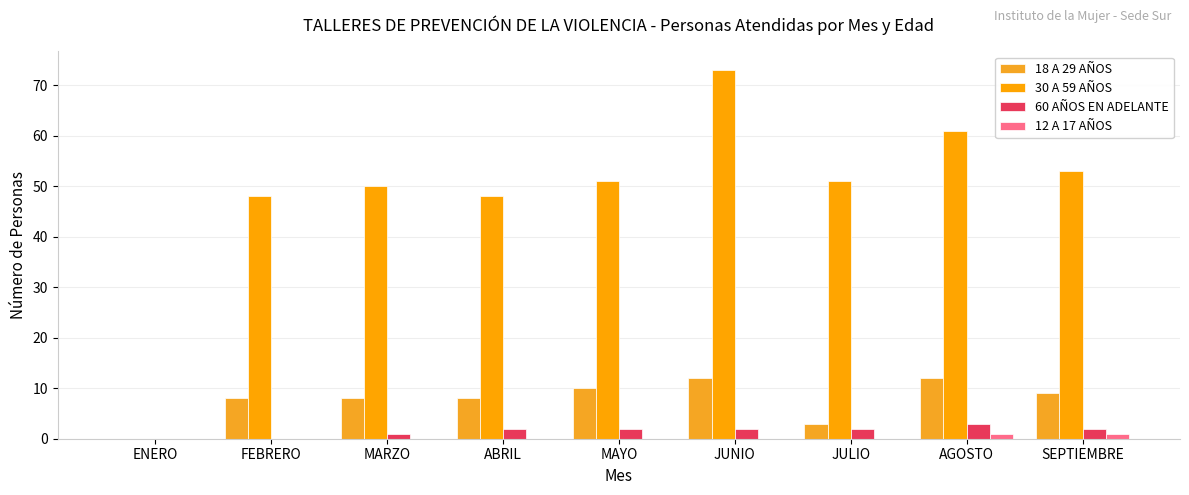

How many groups of bars are there?

9